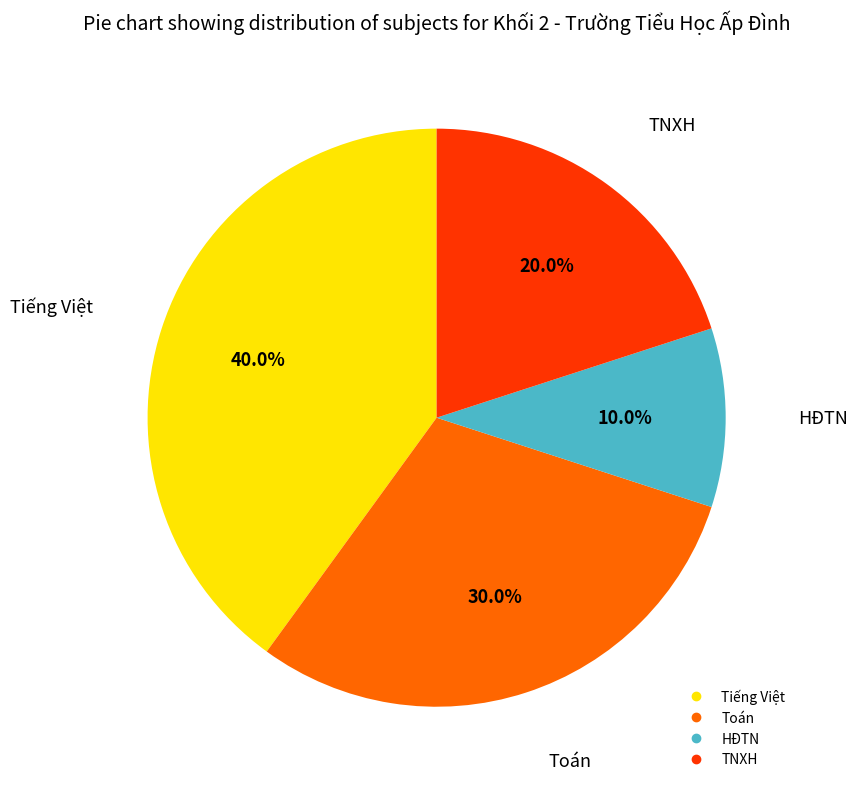

To the nearest percent, what percentage of the pie is TNXH?

20%